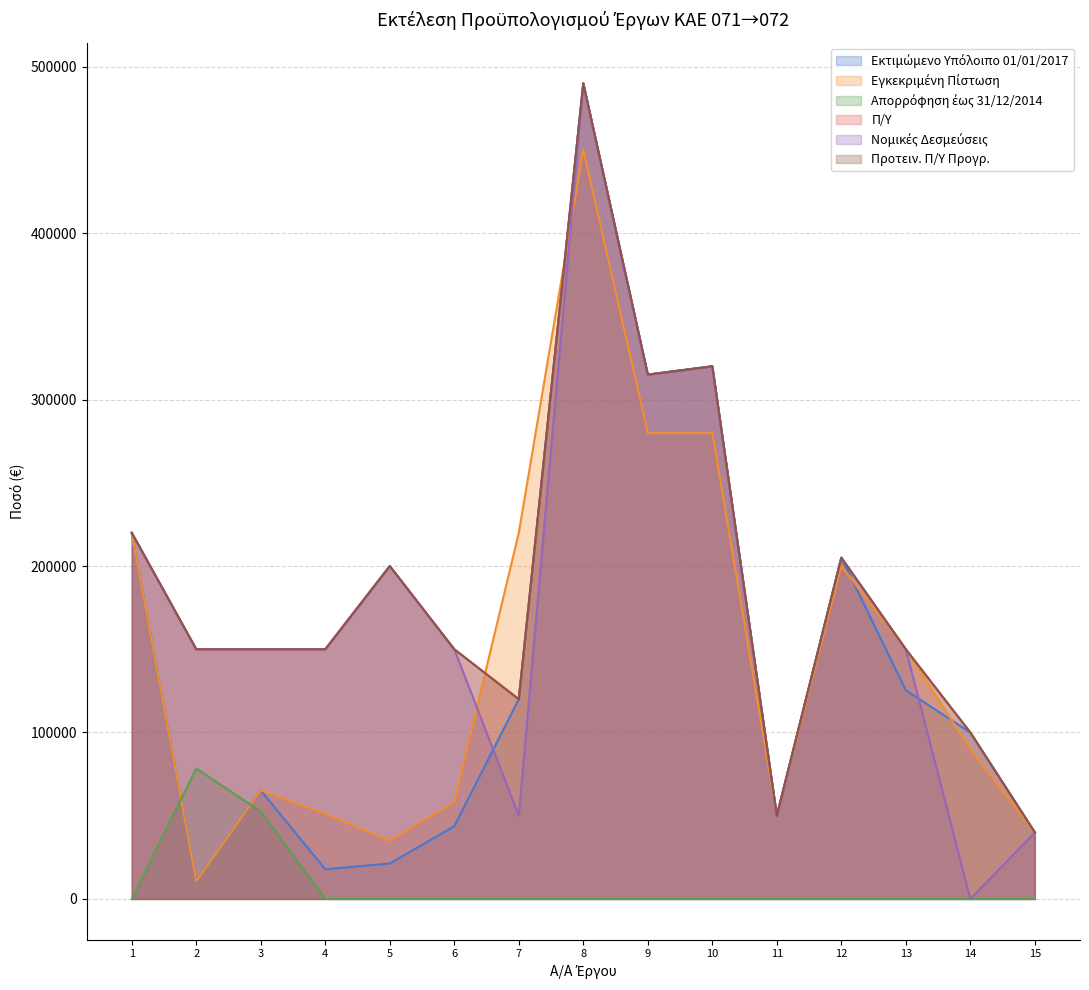

True or false: Προτειν. Π/Υ Προγρ. and Εκτιμώμενο Υπόλοιπο 01/01/2017 cross at least once.

False